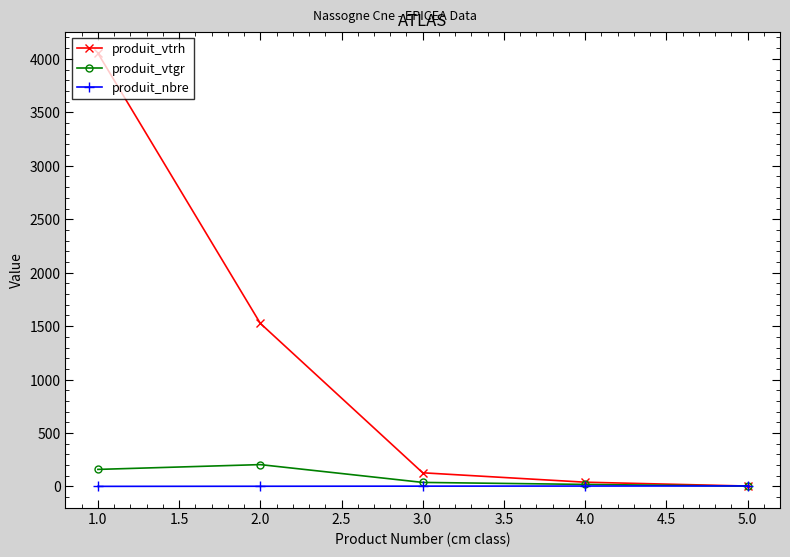

True or false: produit_vtrh has more than 1 interior local peaks.

False